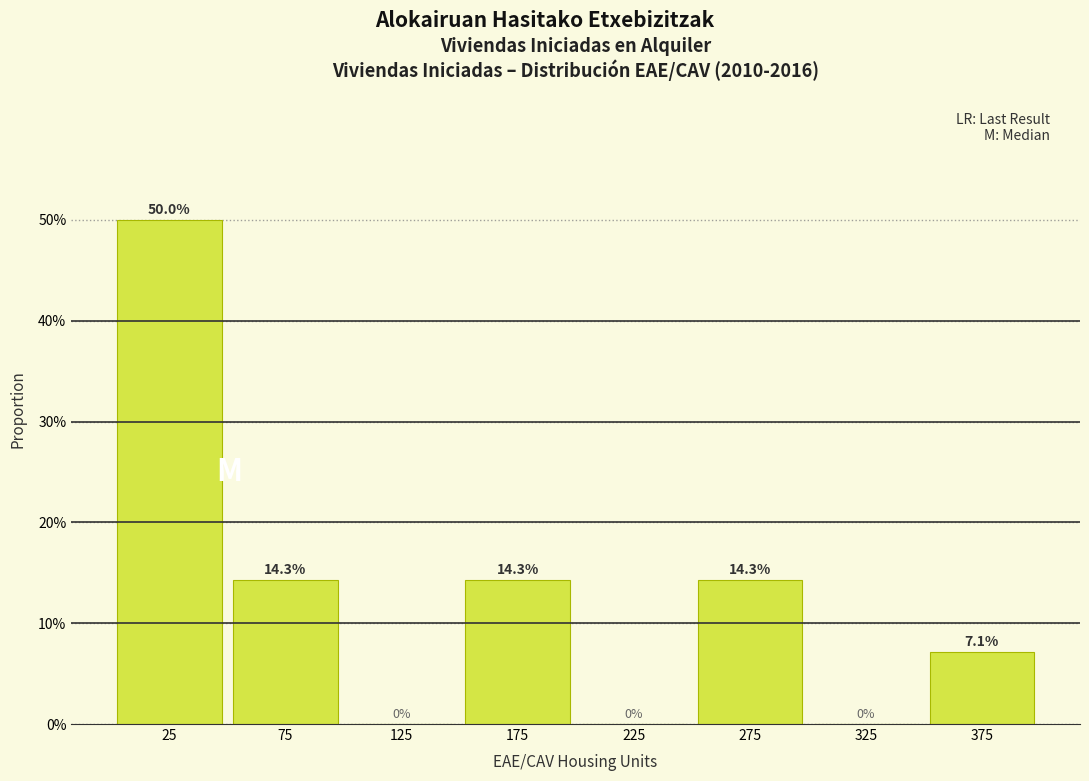

Reading left to right, list every bar in this chart as the range it spans on the x-axis followed by its height.

0 to 50: 50.0
50 to 100: 14.3
100 to 150: 0.0
150 to 200: 14.3
200 to 250: 0.0
250 to 300: 14.3
300 to 350: 0.0
350 to 400: 7.1